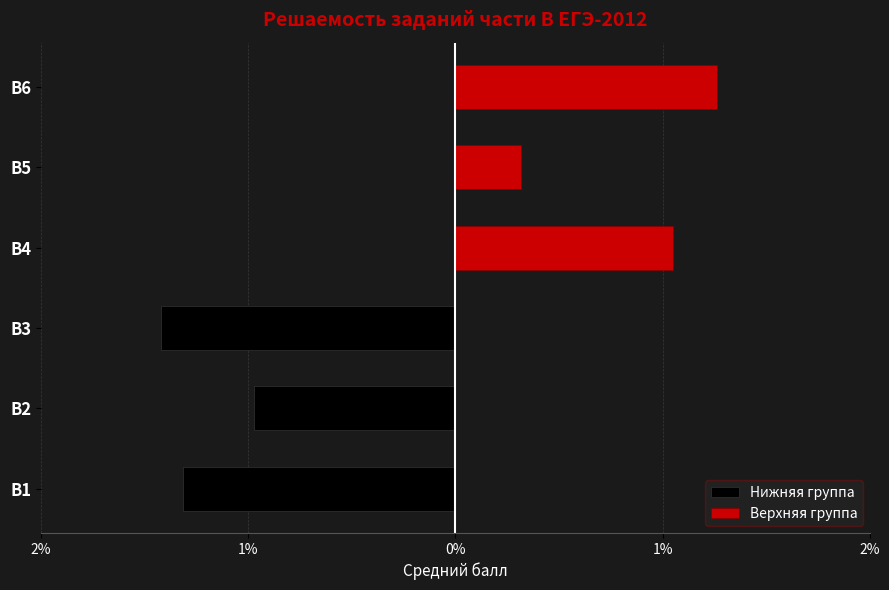

At which label does B2 reach its minimum?

В2